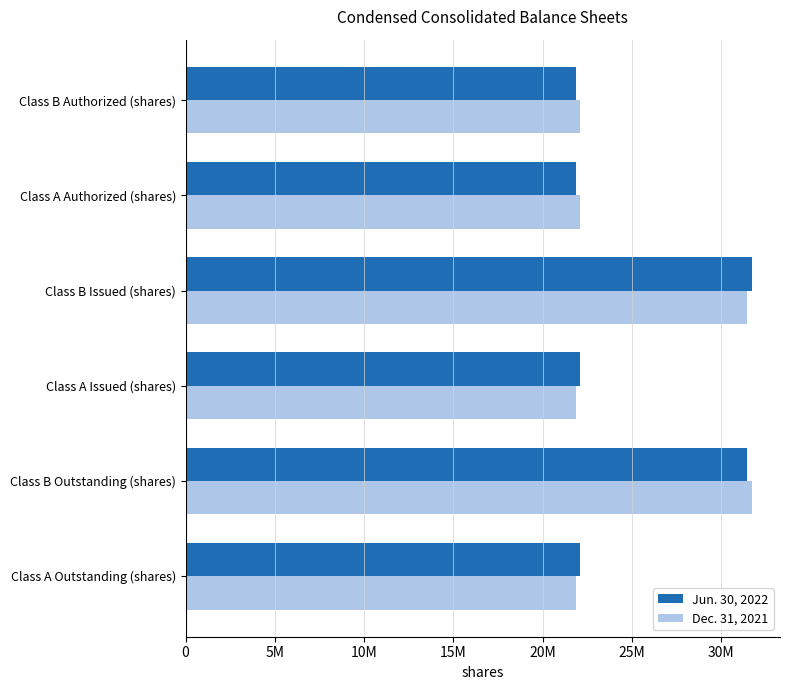

What is the minimum value for Jun. 30, 2022?

21847831